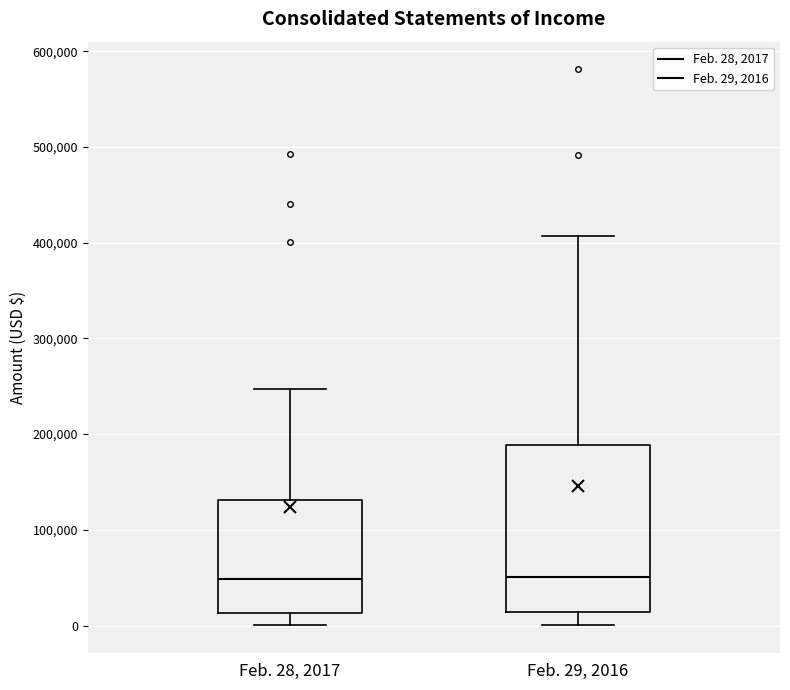

Reading left to right, transcribe this box plot: for each box, give where its median line is, the range the box spans, and where its two whiskers end, as read against the y-axis. The values are not printed on the chart, so give them approximately, as read against the axis.

Feb. 28, 2017: median 50000, box 10000 to 130000, whiskers 0 to 250000
Feb. 29, 2016: median 50000, box 10000 to 190000, whiskers 0 to 410000